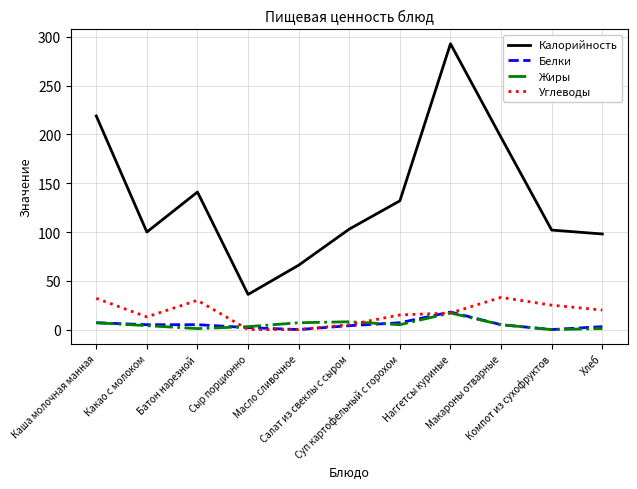

What is the maximum value for Белки?

18